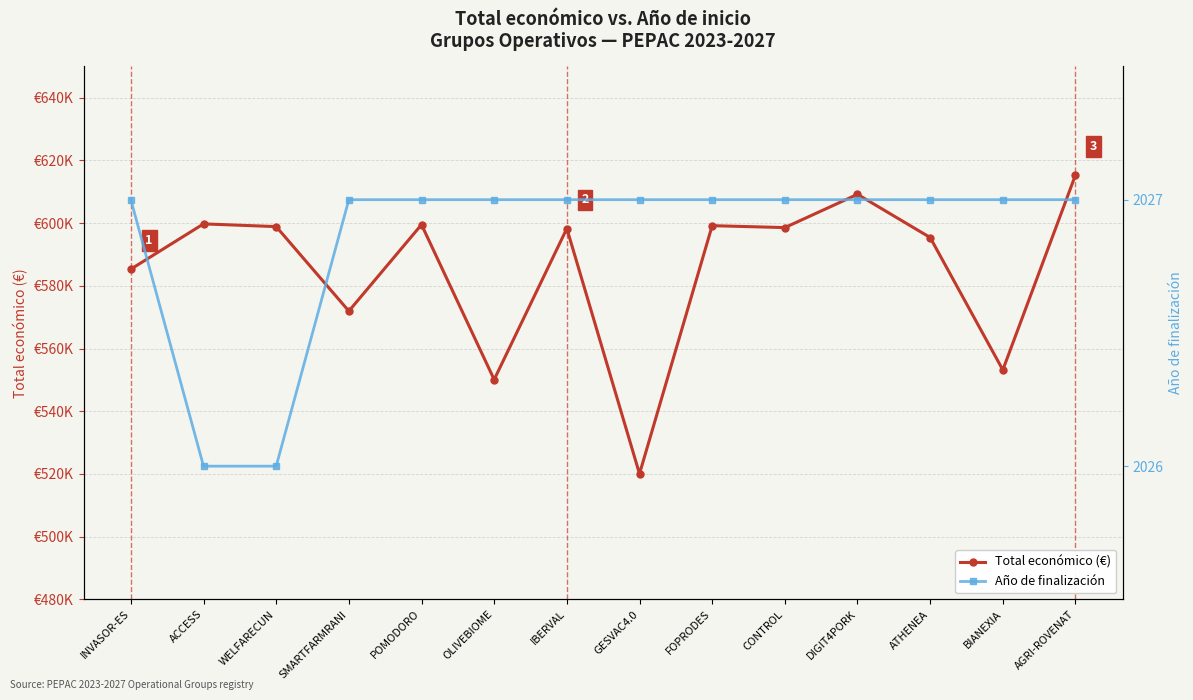

What is the value of the Total económico (€) point at the 3rd from the left?

598909